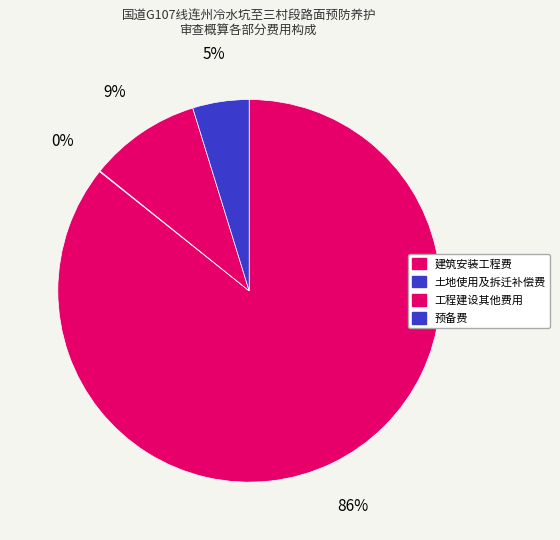

The 预备费 slice represents 5% of the pie. True or false?

True